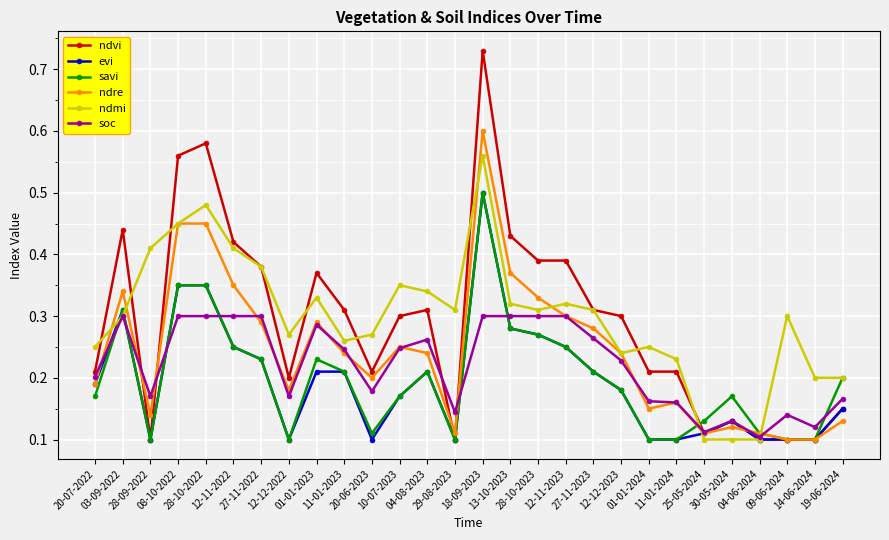

At which label is soc closest to 0?

04-06-2024